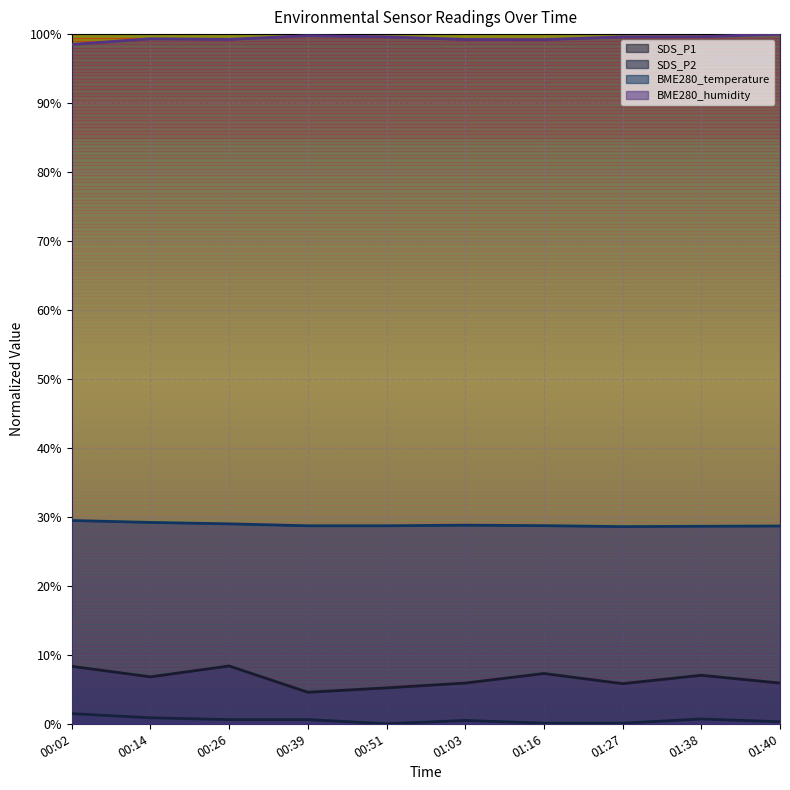

Reading left to right, what are all the values shown in this chart?

SDS_P1: 8.3	6.8	8.4	4.6	5.2	5.9	7.3	5.8	7.0	5.9
SDS_P2: 1.5	0.9	0.6	0.6	0.0	0.5	0.1	0.1	0.7	0.3
BME280_temperature: 29.5	29.2	29.0	28.7	28.7	28.8	28.7	28.6	28.6	28.7
BME280_humidity: 98.5	99.3	99.2	99.8	99.6	99.2	99.2	99.6	99.6	100.0